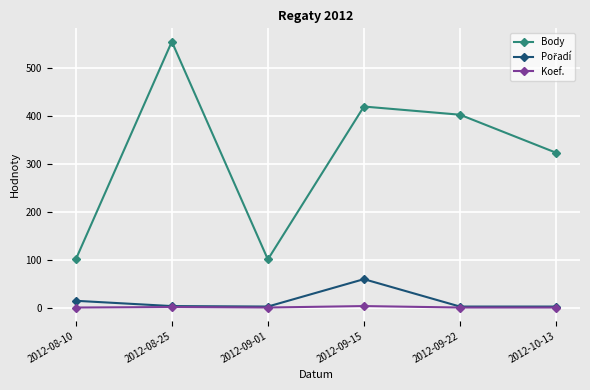

Which series has the widest spread of values?

Body